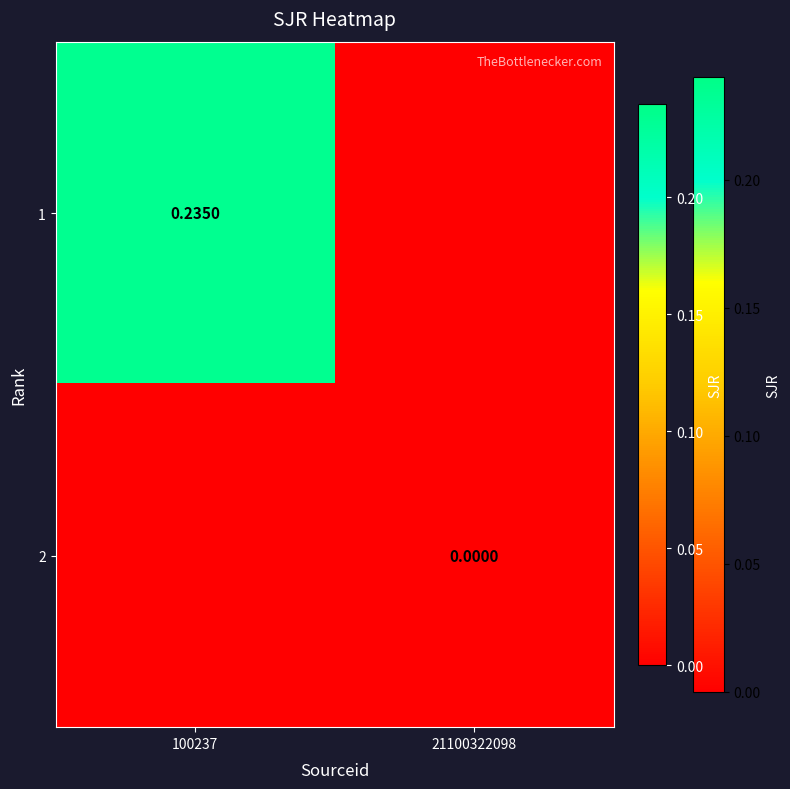

The value of 2 at 21100322098 is 0.0. True or false?

True